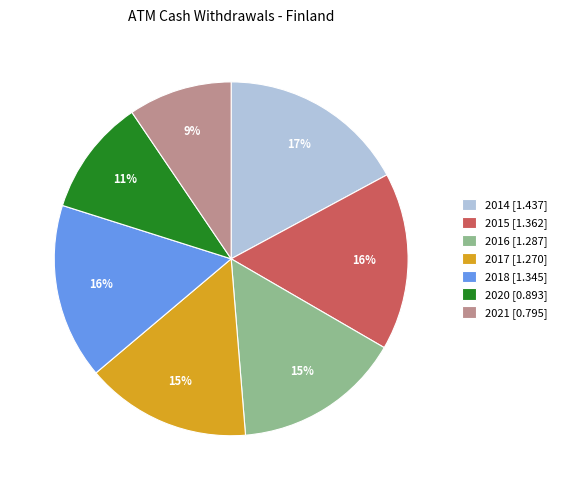

Is there a majority slice in this chart?

No